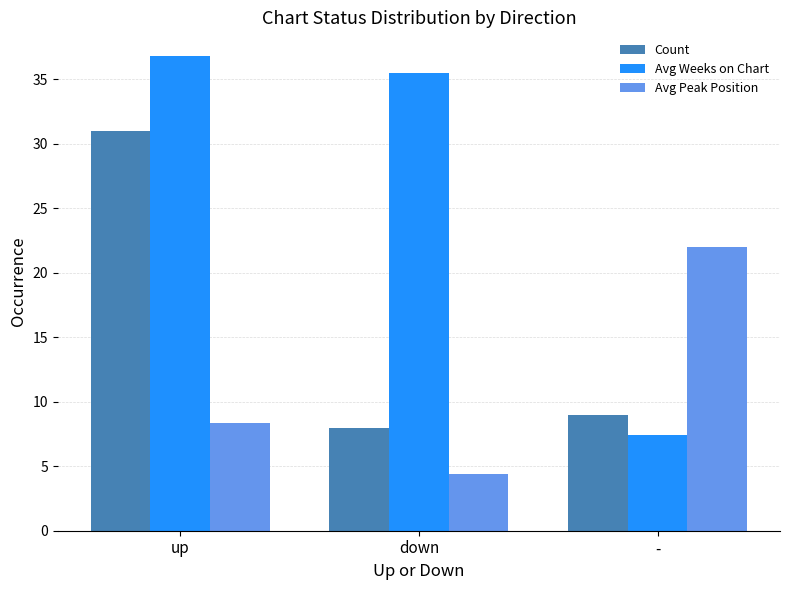

Rank the series by their maximum value, from lowest to highest.

Avg Peak Position, Count, Avg Weeks on Chart